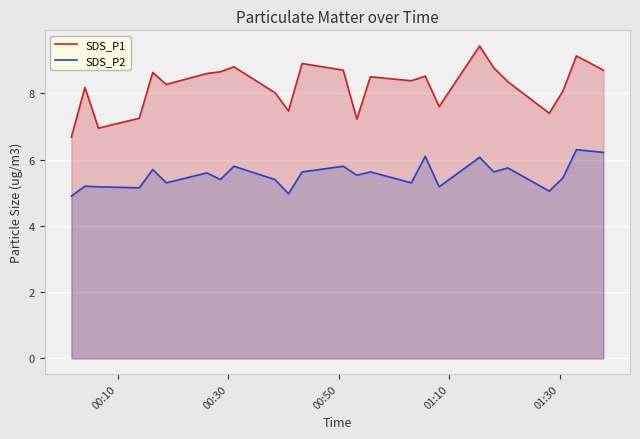

What is the difference between the second highest and minimum values in the SDS_P2 series?

1.3